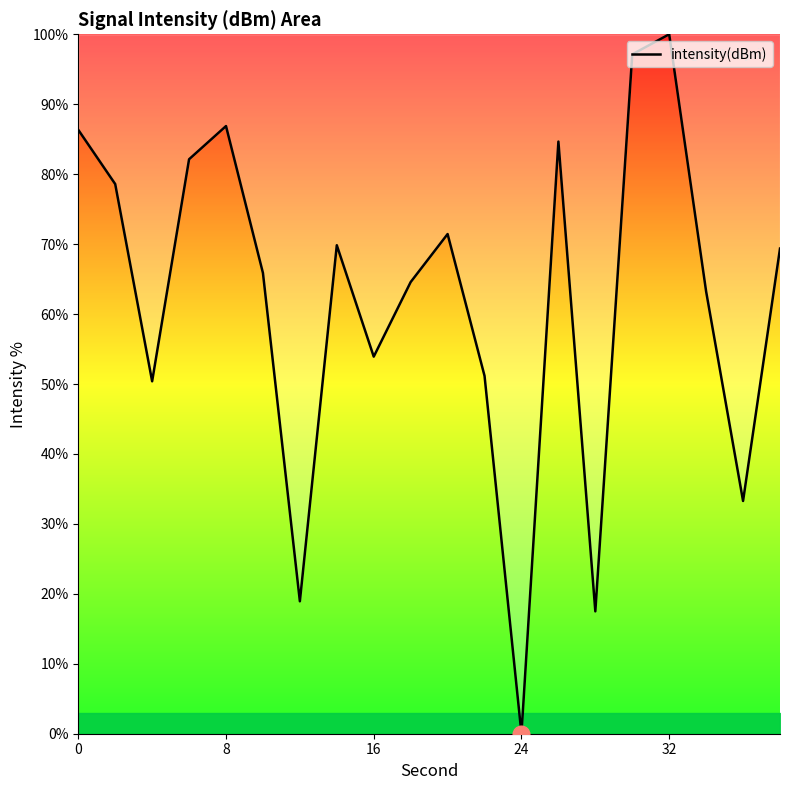

What is the difference between the maximum and minimum values?

100.0